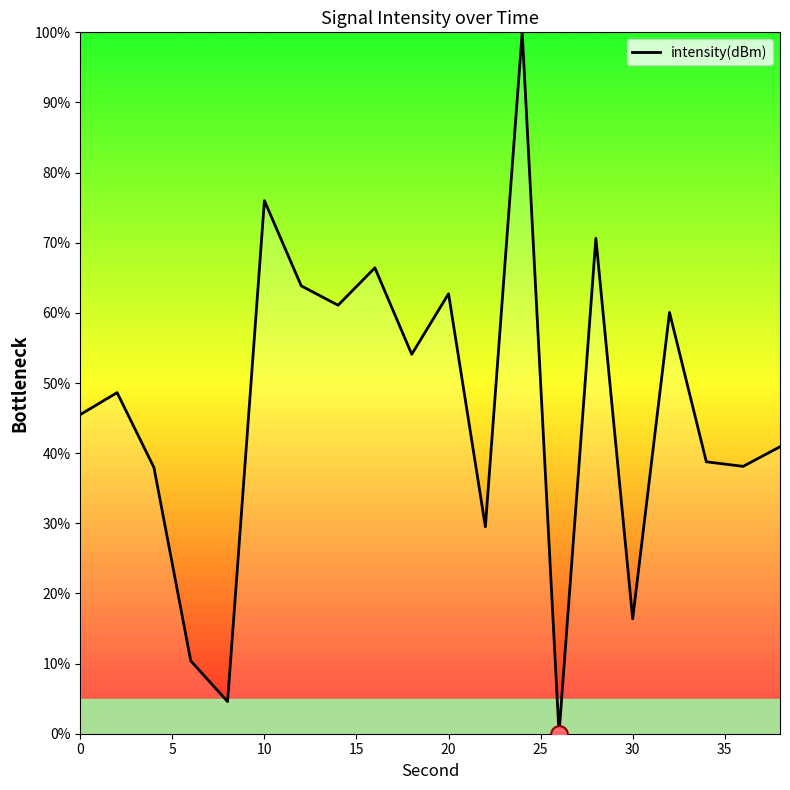

What is the difference between the second highest and minimum values?

76.0